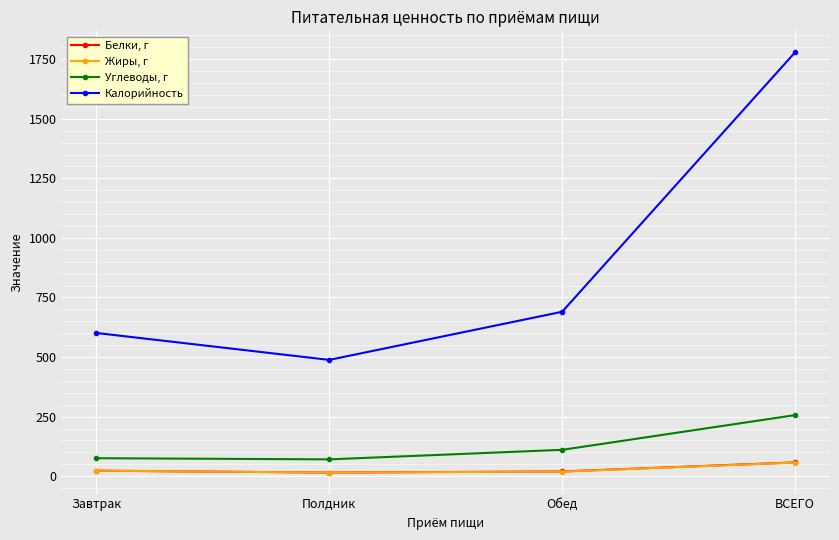

What is the label of the 4th point from the right?

Завтрак